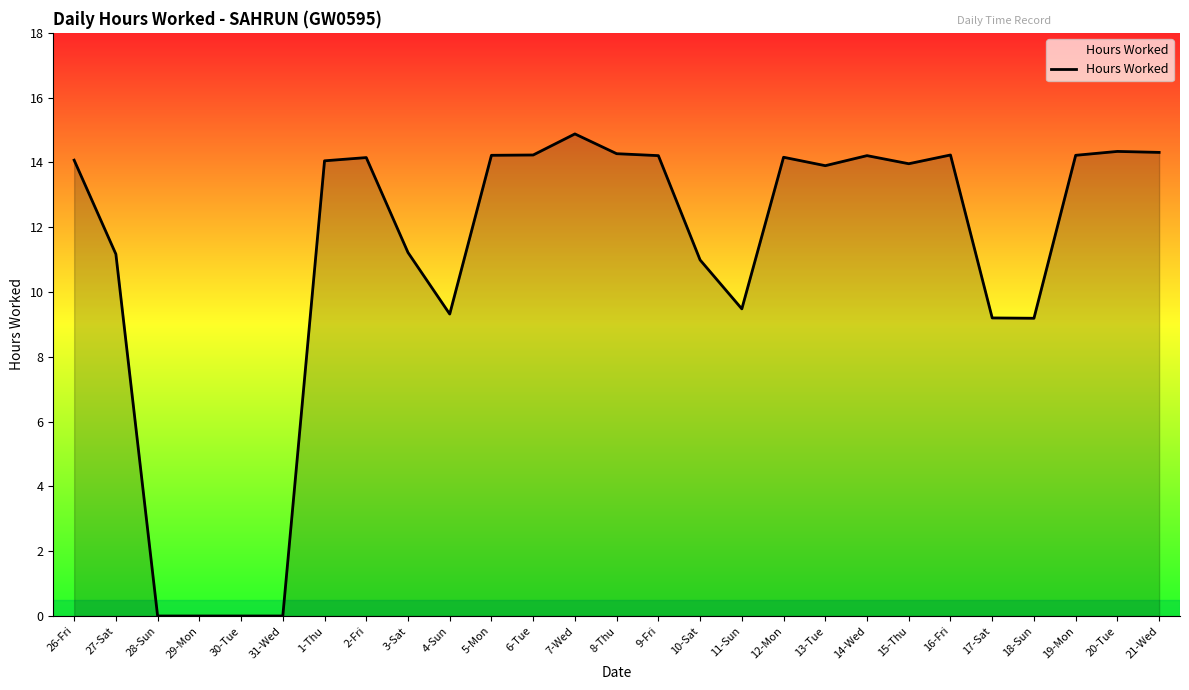

Is it true that the value at 14-Wed is 24.1?

False